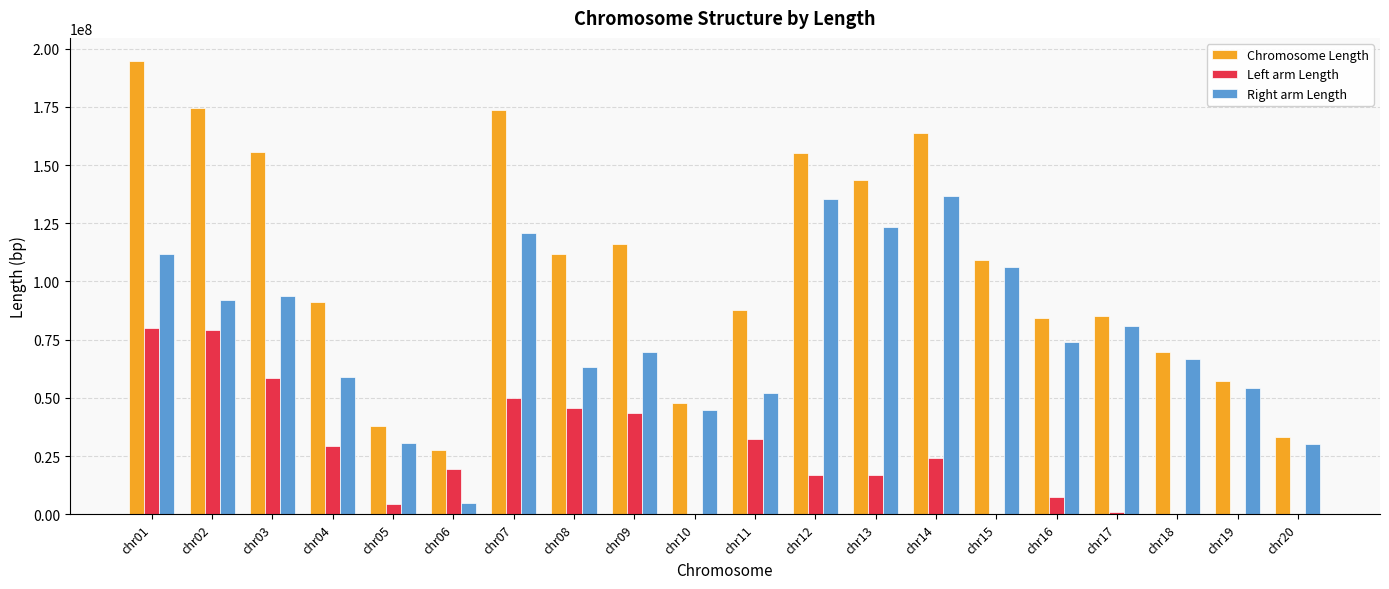

How many categories are shown in the chart?

20